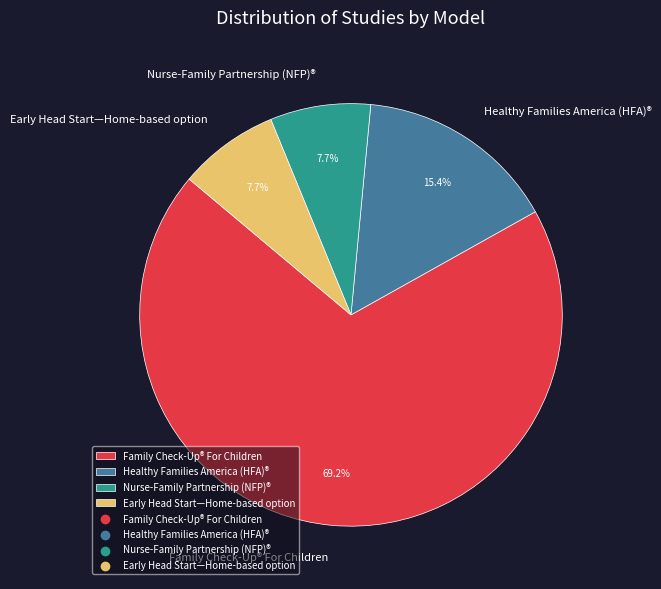

To the nearest percent, what is the difference between the Nurse-Family Partnership (NFP)® and Family Check-Up® For Children slice percentages?

62%